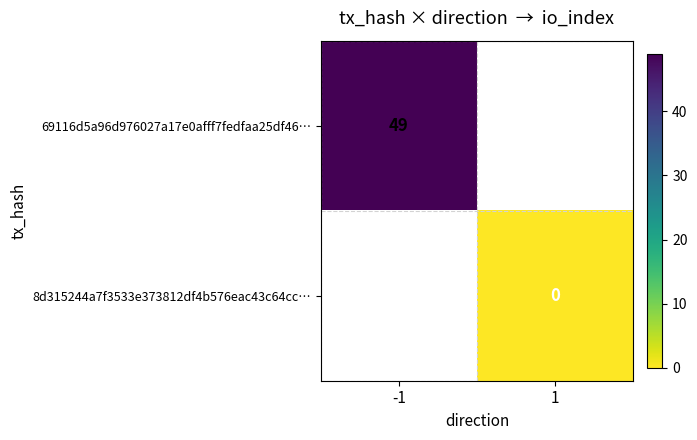

Is it true that 69116d5a96d976027a17e0afff7fedfaa25df46… equals 49 at -1?

True